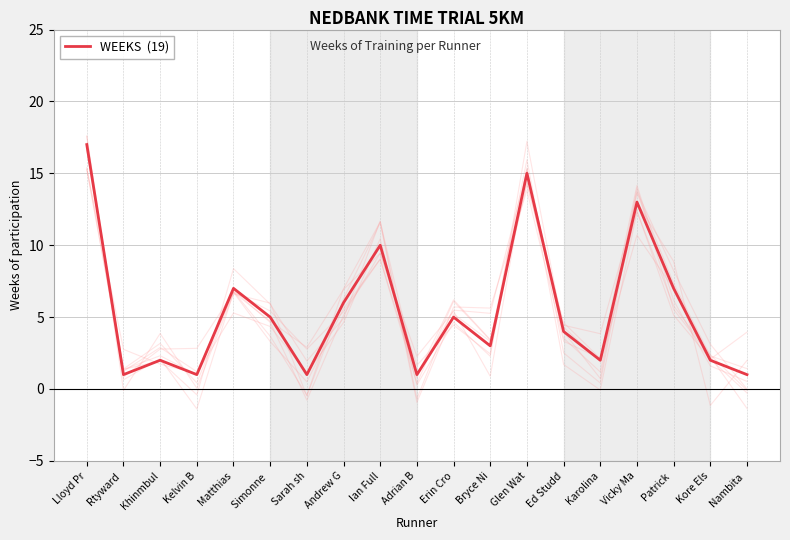

Reading left to right, transcribe all the data shown in this chart.

Lloyd Pr=17	Rtyward =1	Khinmbul=2	Kelvin B=1	Matthias=7	Simonne =5	Sarah sh=1	Andrew G=6	Ian Full=10	Adrian B=1	Erin Cro=5	Bryce Ni=3	Glen Wat=15	Ed Studd=4	Karolina=2	Vicky Ma=13	Patrick =7	Kore Els=2	Nambita =1